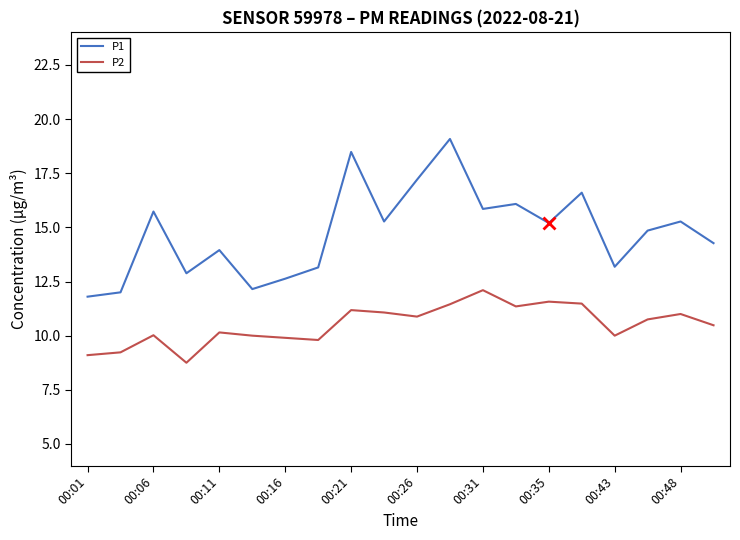

What is the maximum value shown in the chart?

19.1